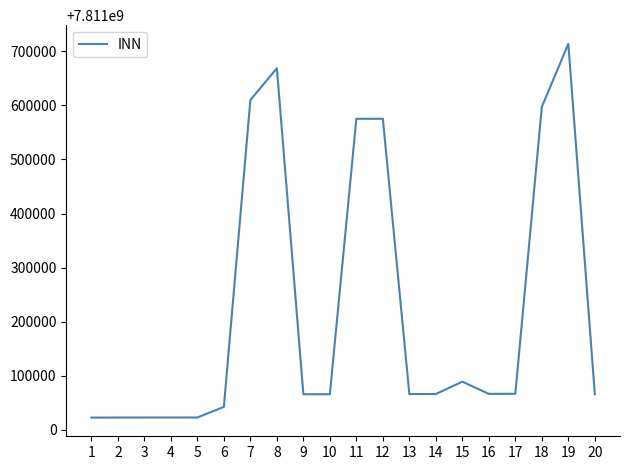

What is the difference between the maximum and minimum values?

690997